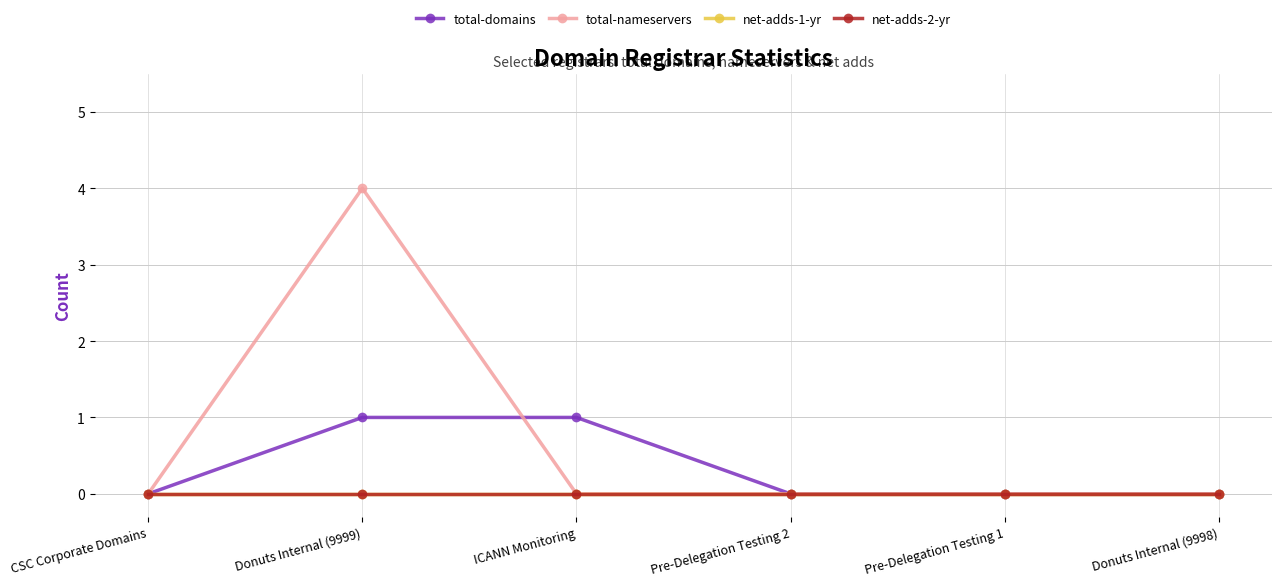

Reading right to left, list all the values displayed in this chart.

total-domains: 0	0	0	1	1	0
total-nameservers: 0	0	0	0	4	0
net-adds-1-yr: 0	0	0	0	0	0
net-adds-2-yr: 0	0	0	0	0	0